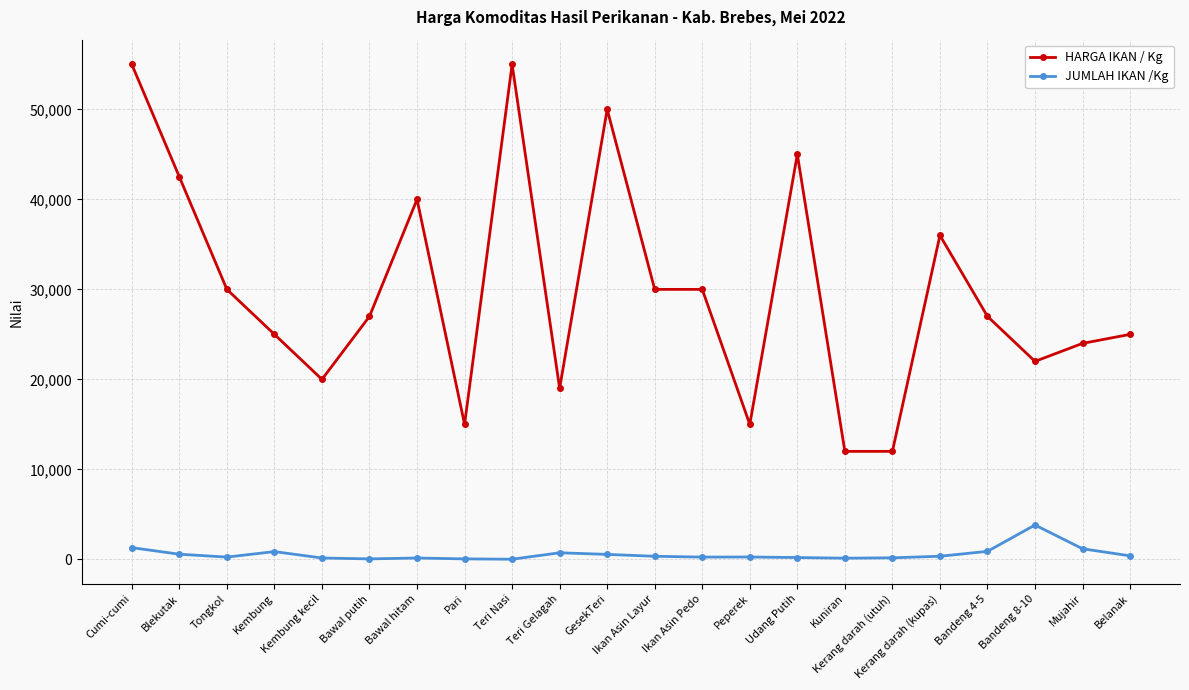

Where is the first local maximum for HARGA IKAN / Kg?

Bawal hitam